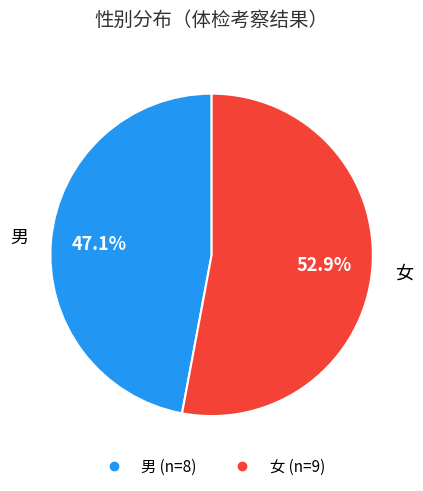

How much of the chart is everything except 男?

52.9%